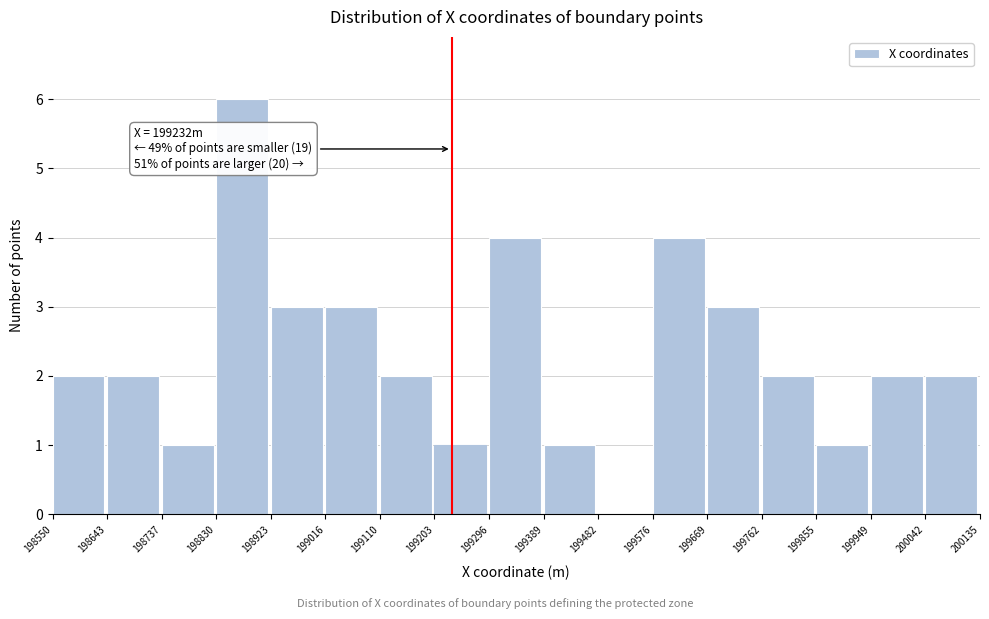

Which range on the x-axis has the tallest bar?

198830 to 198923